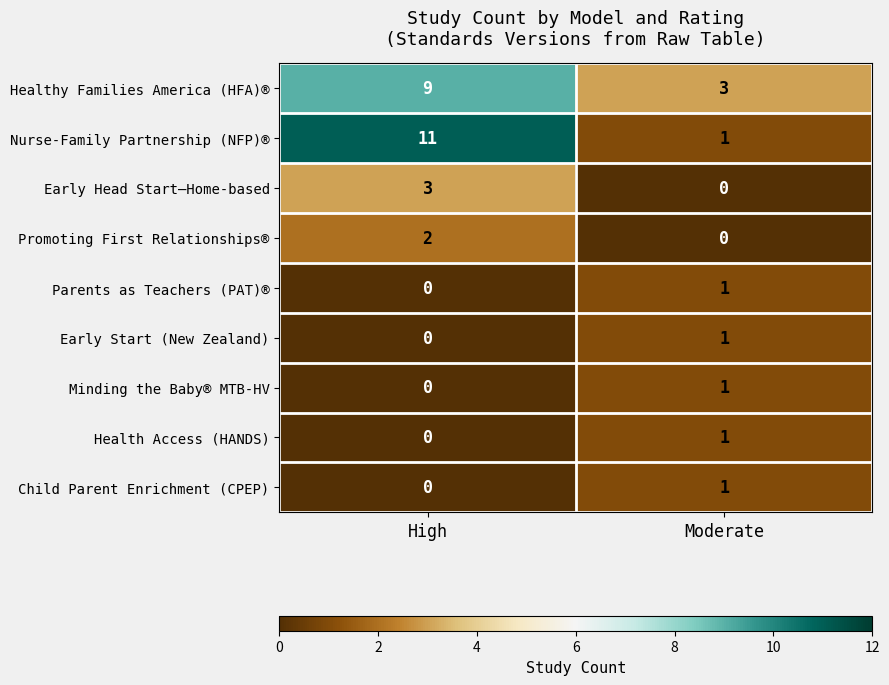

Which category has the lowest value in the Minding the Baby® MTB-HV series?

High